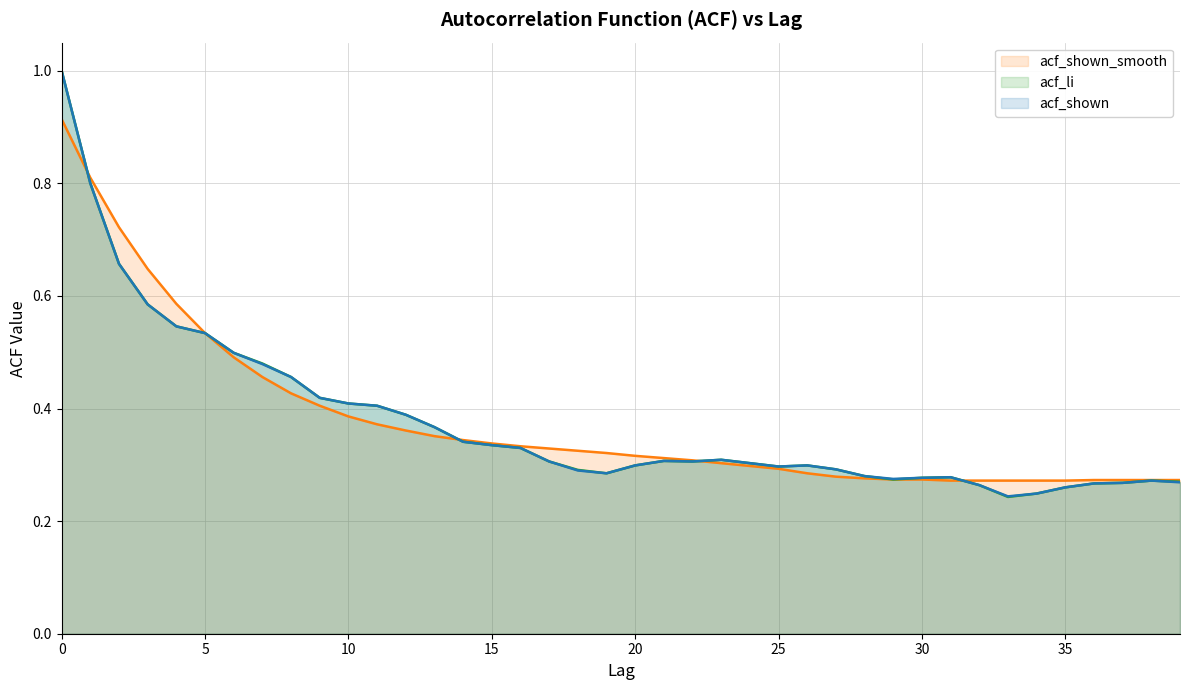

Which series has the largest range (max minus min)?

acf_li (line)